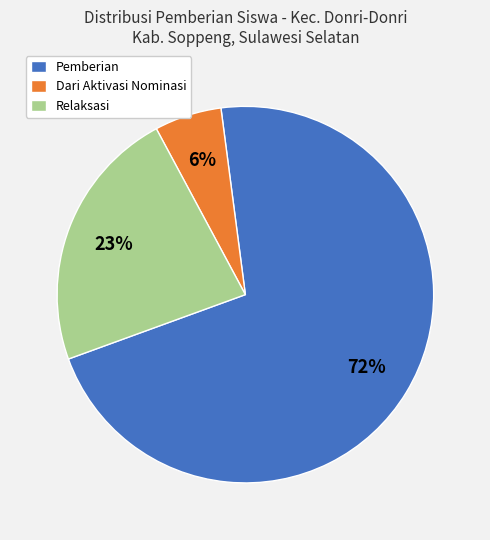

Which category accounts for the majority?

Pemberian